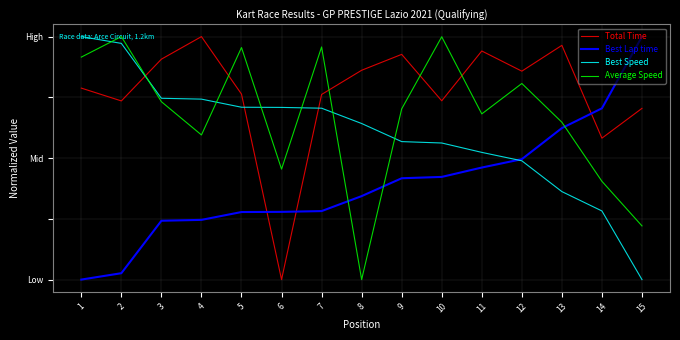

Between 8 and 14, which is larger?

8